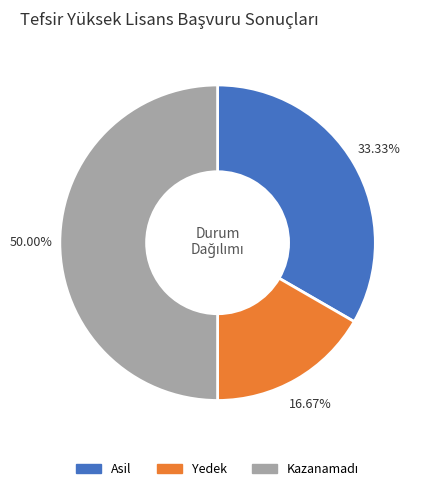

Which slice is the smallest?

Yedek